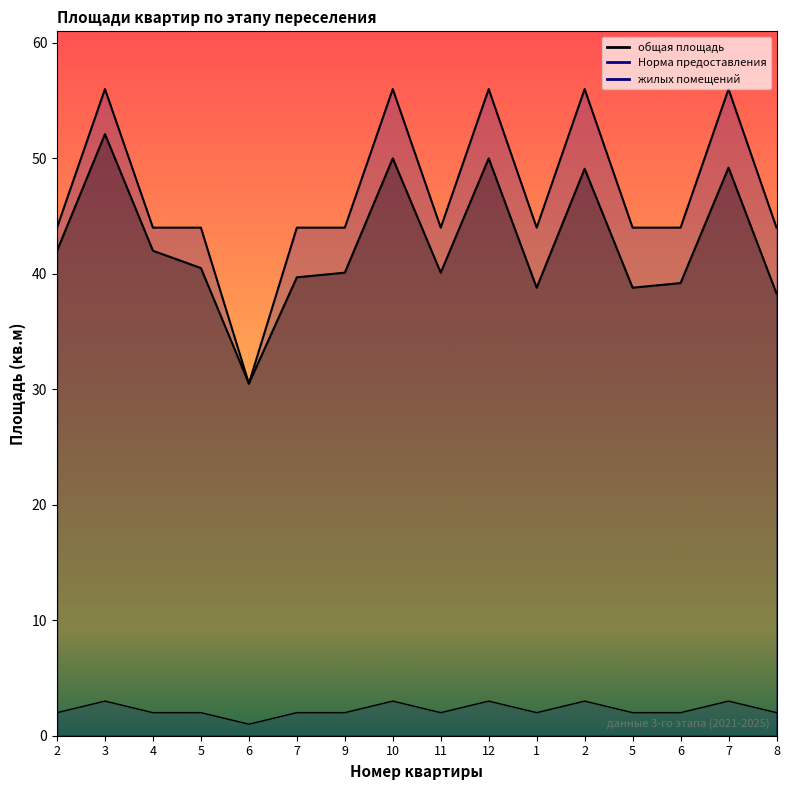

What is the average value of the жилых помещений series?

2.2